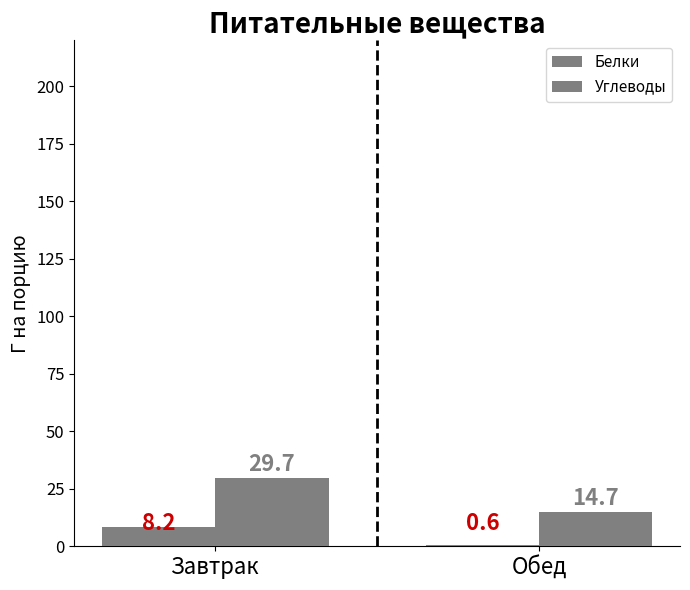

What is the average value of the Углеводы series?

22.2